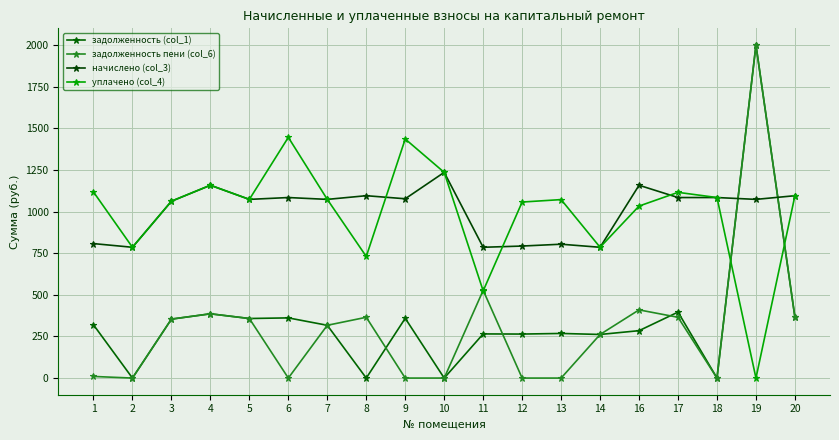

At which label does задолженность (col_1) first exceed 316?

1